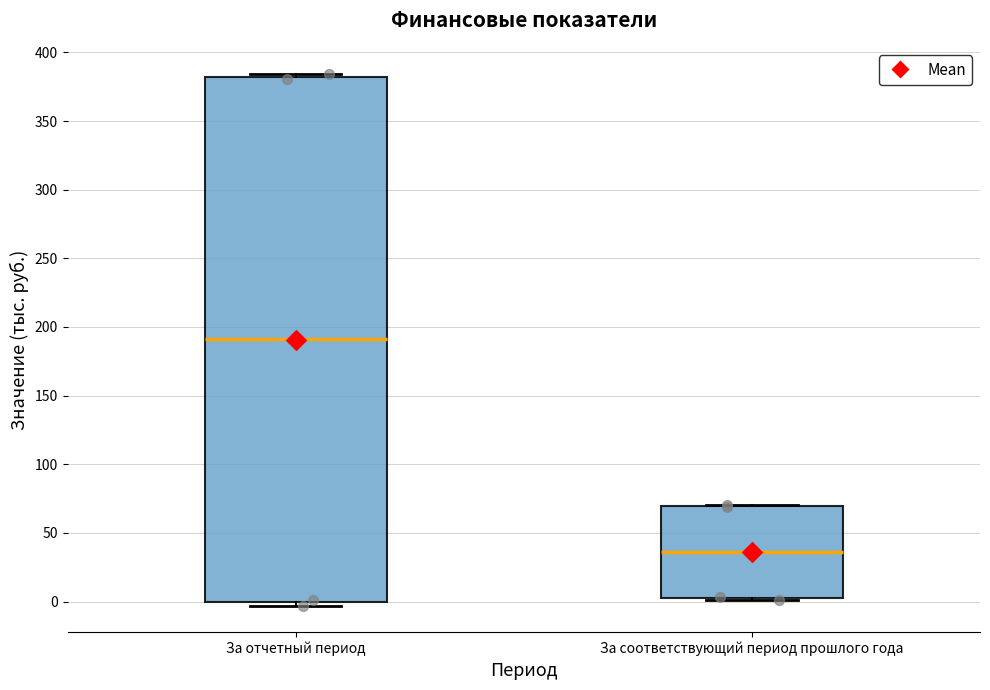

Comparing the boxes themselves (not the whiskers), which one is the tallest?

За отчетный период